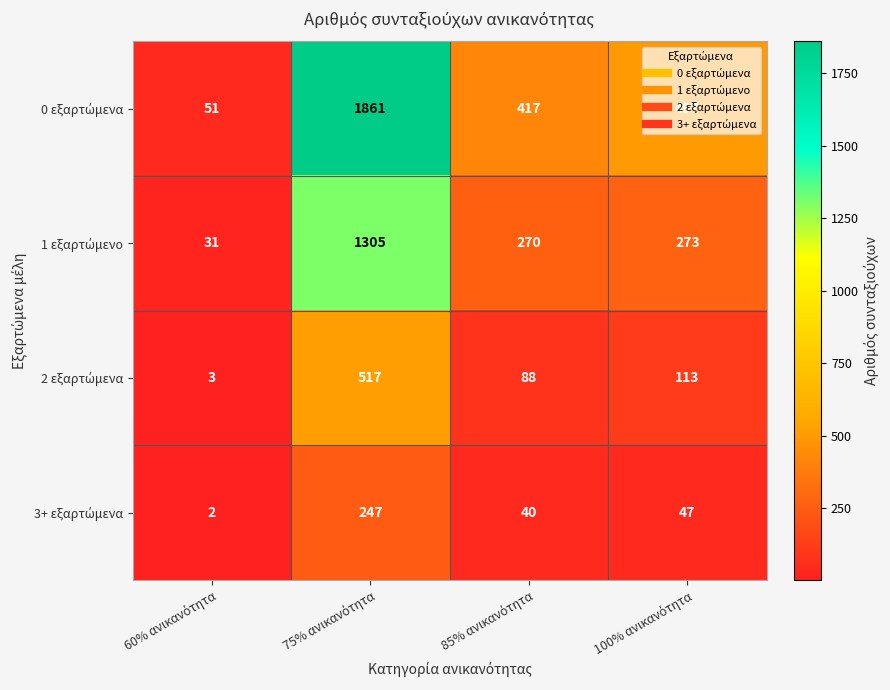

What is the maximum value shown in the chart?

1861